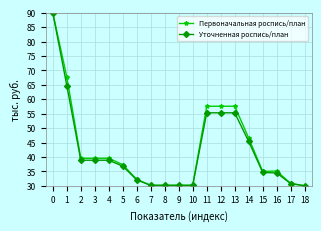

What is the difference between the maximum and minimum values in the Первоначальная роспись/план series?

60.0